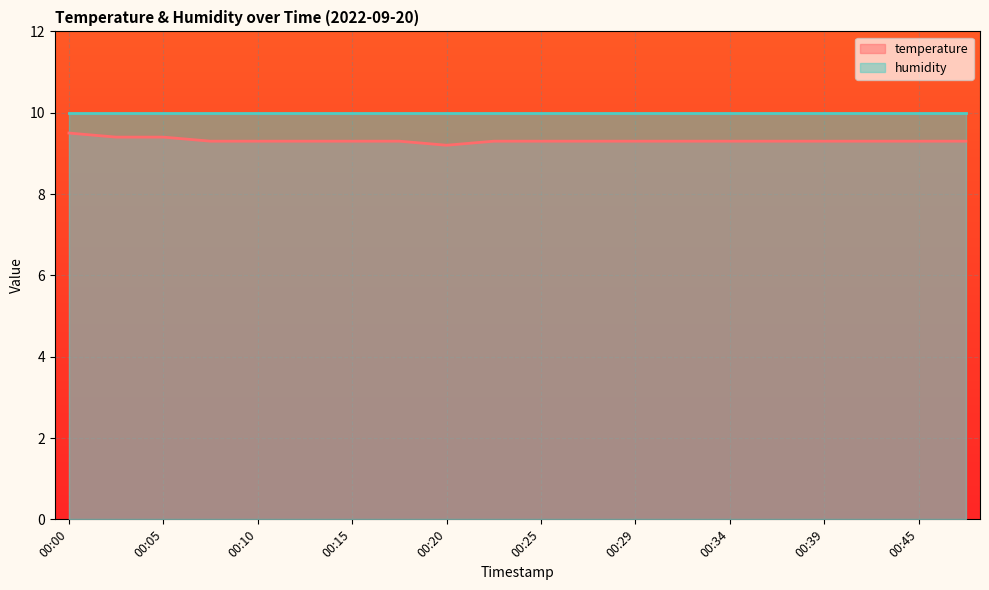

Which category has the lowest value across all series?

00:20